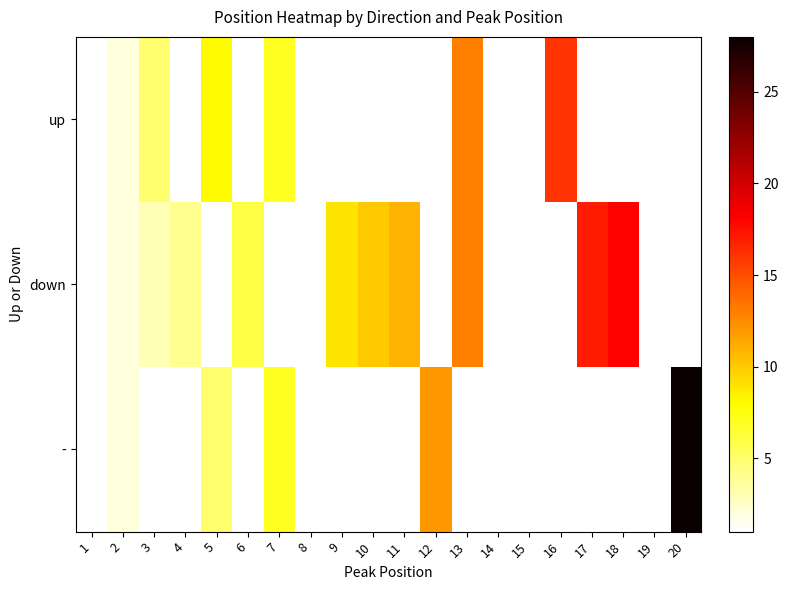

What value does the up series have at 2?

2.0